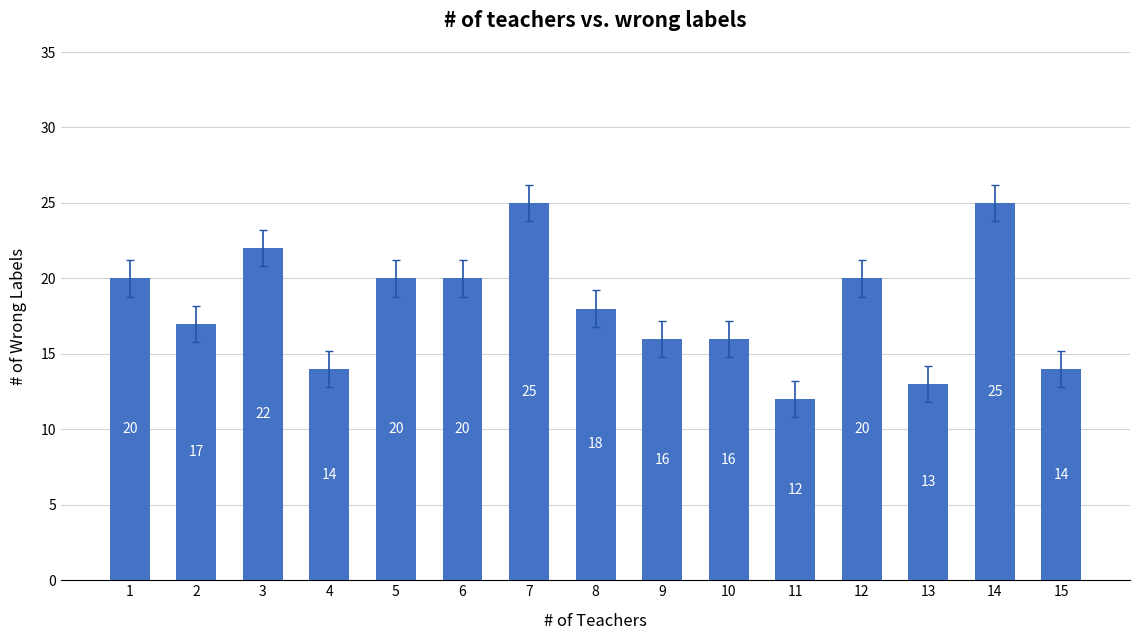

What is the value of the 6th bar from the left?

20